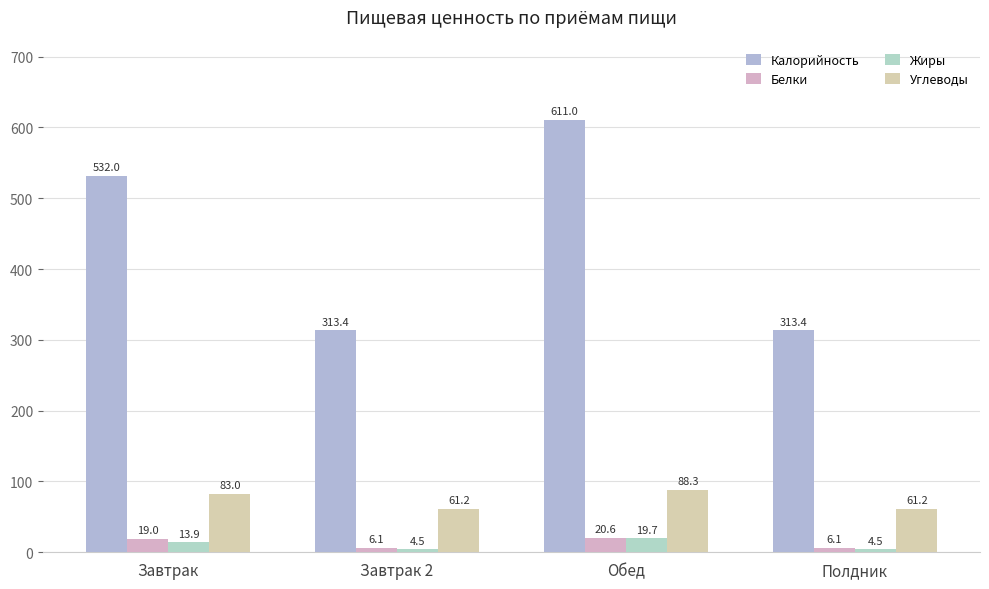

List the labels in order of Углеводы value, largest first.

Обед, Завтрак, Завтрак 2, Полдник